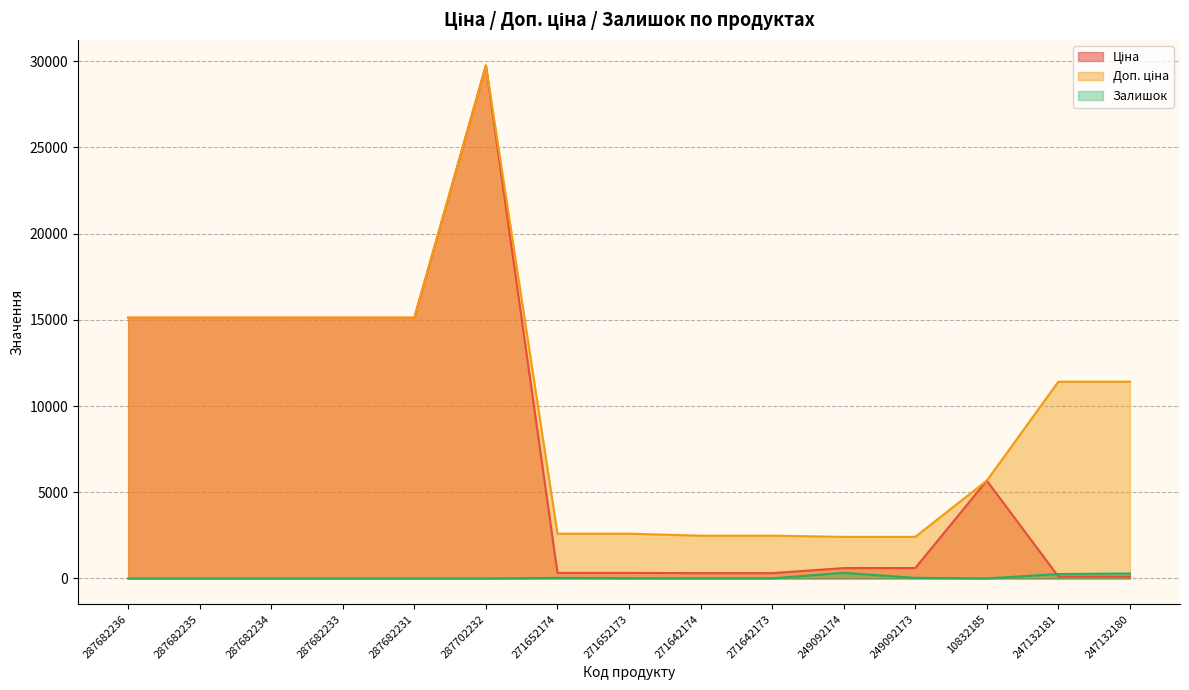

At how many categories does at least one series exceed 2508?

11